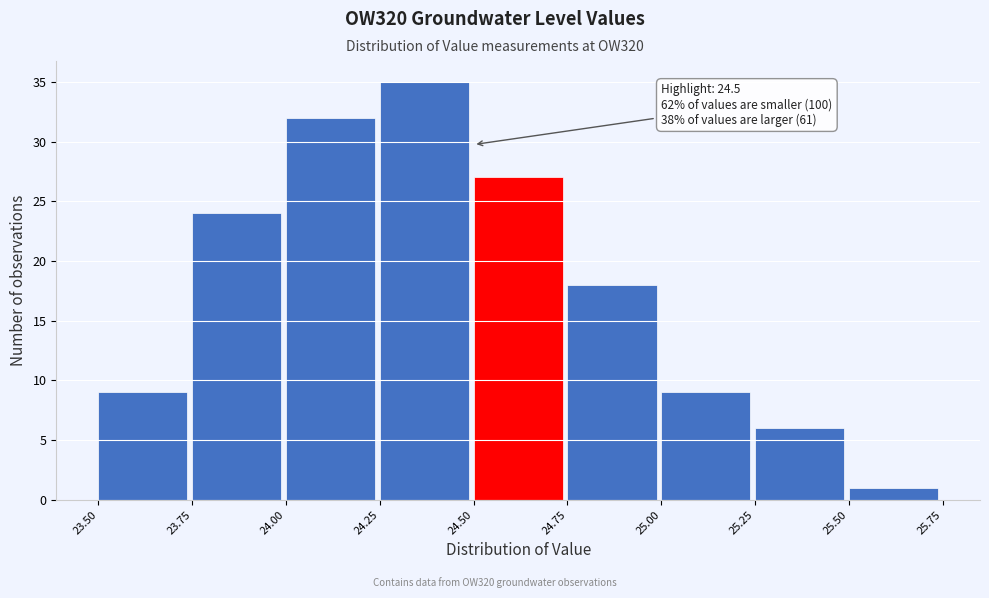

Which range on the x-axis has the tallest bar?

24.25 to 24.50